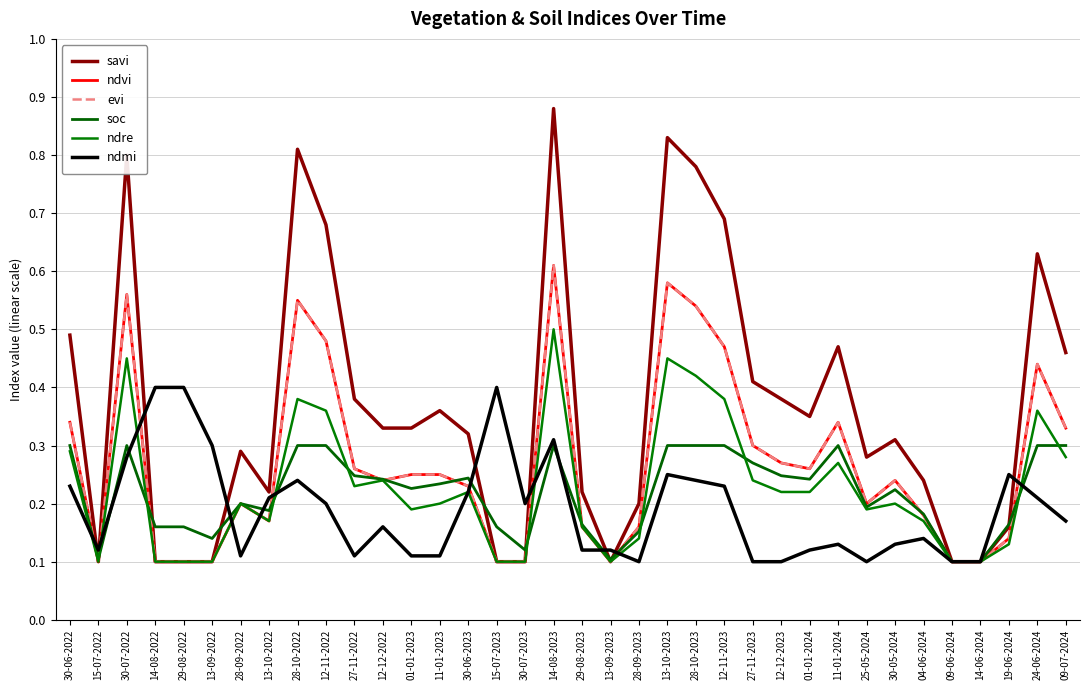

Does the chart have visible grid lines?

Yes